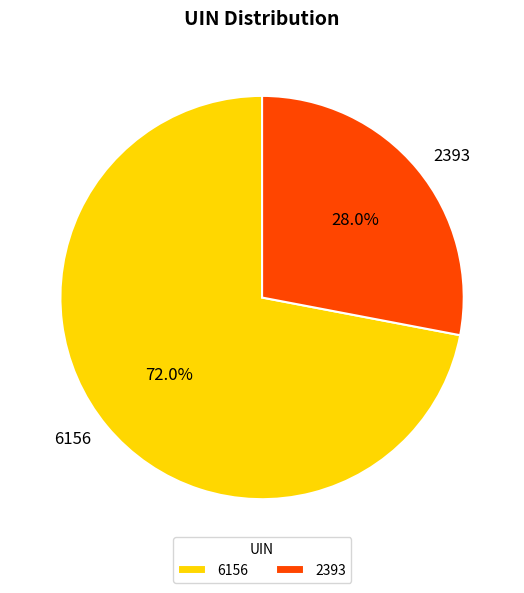

What is the ratio of the value at 6156 to the value at 2393?

2.6